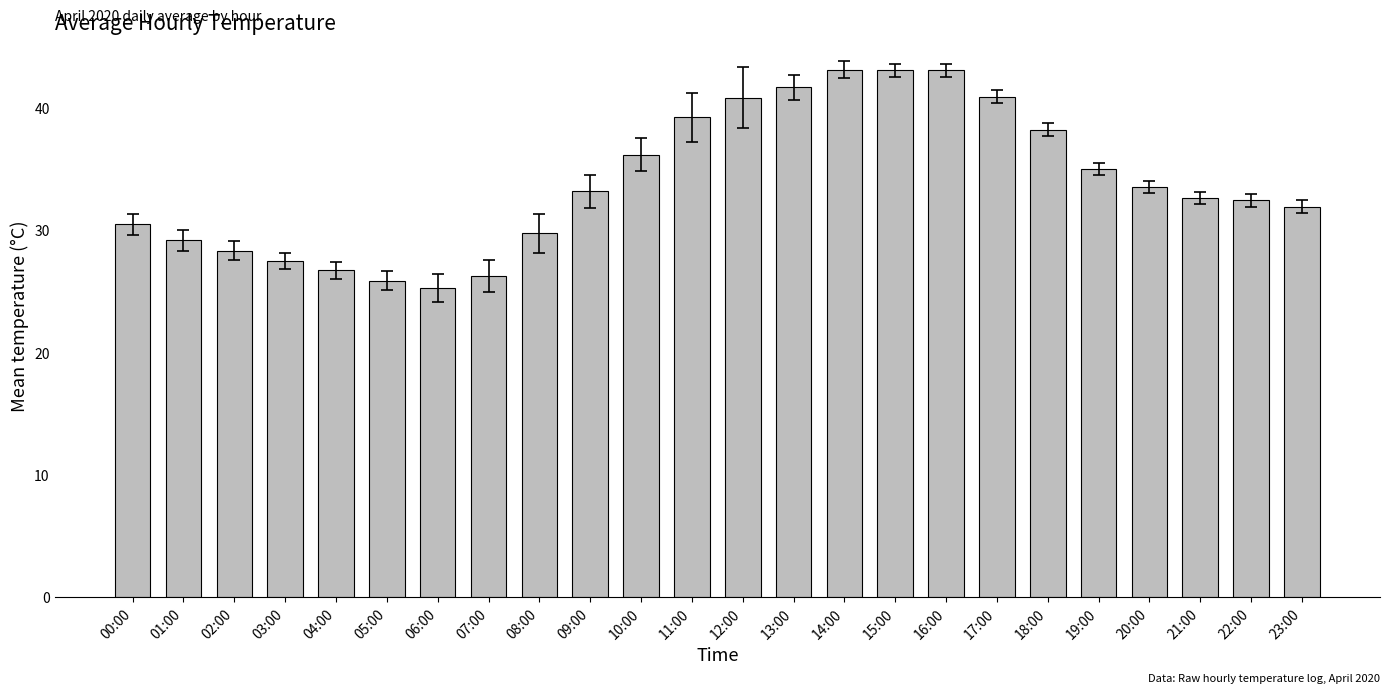

What is the greatest value displayed?

43.1